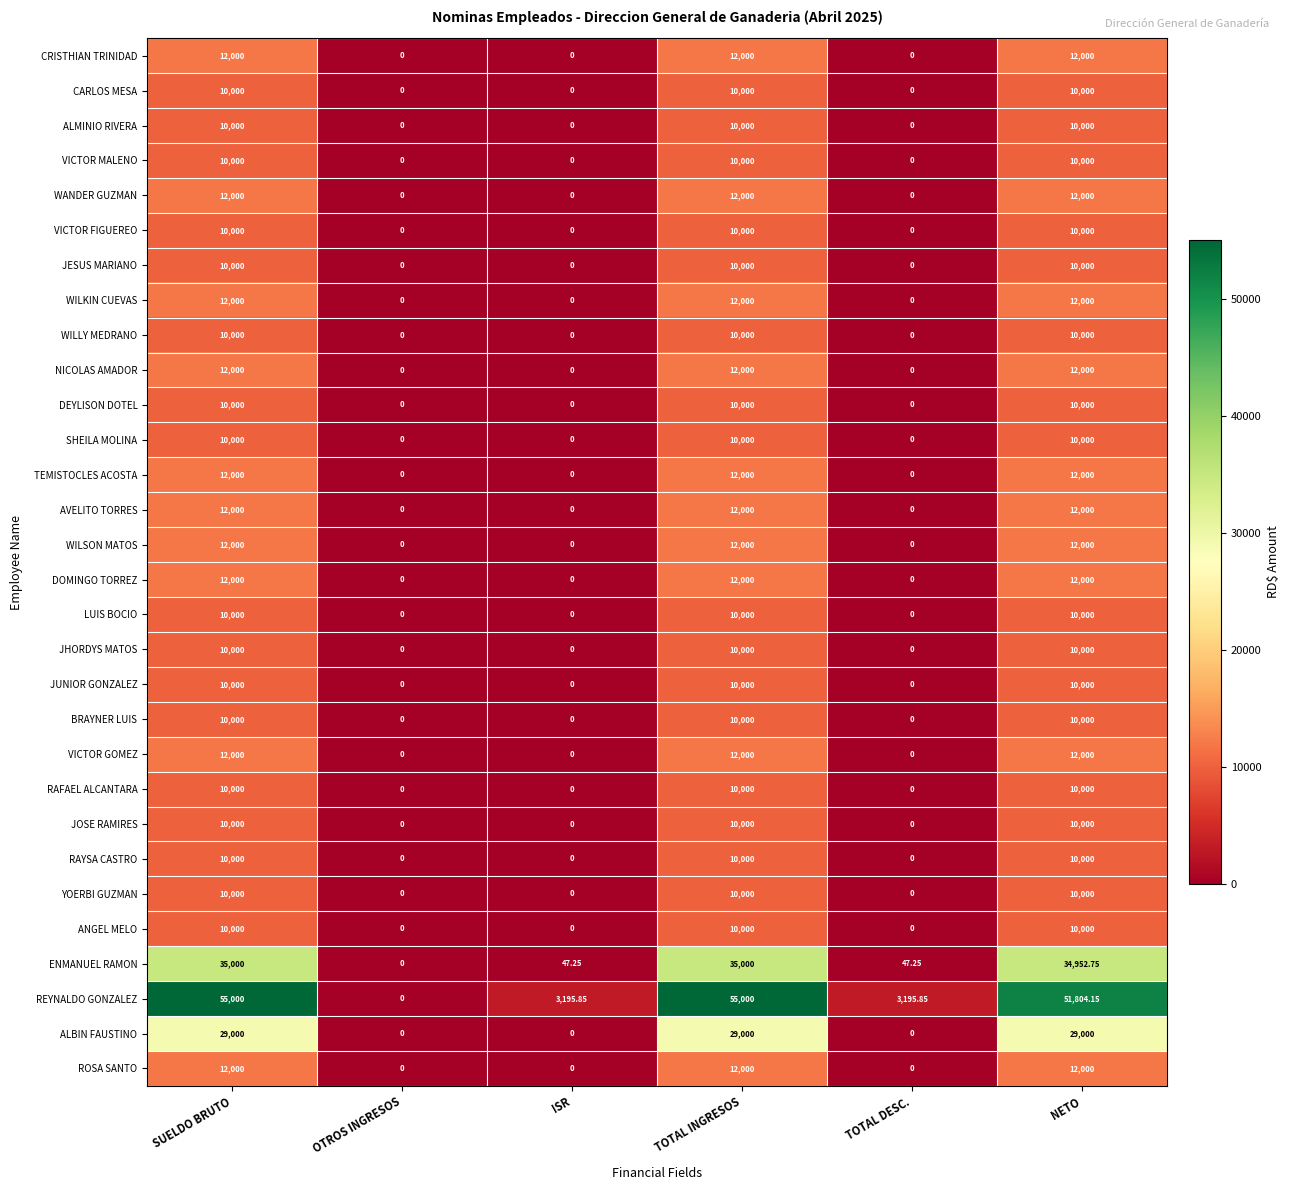

Which series has the widest spread of values?

REYNALDO GONZALEZ